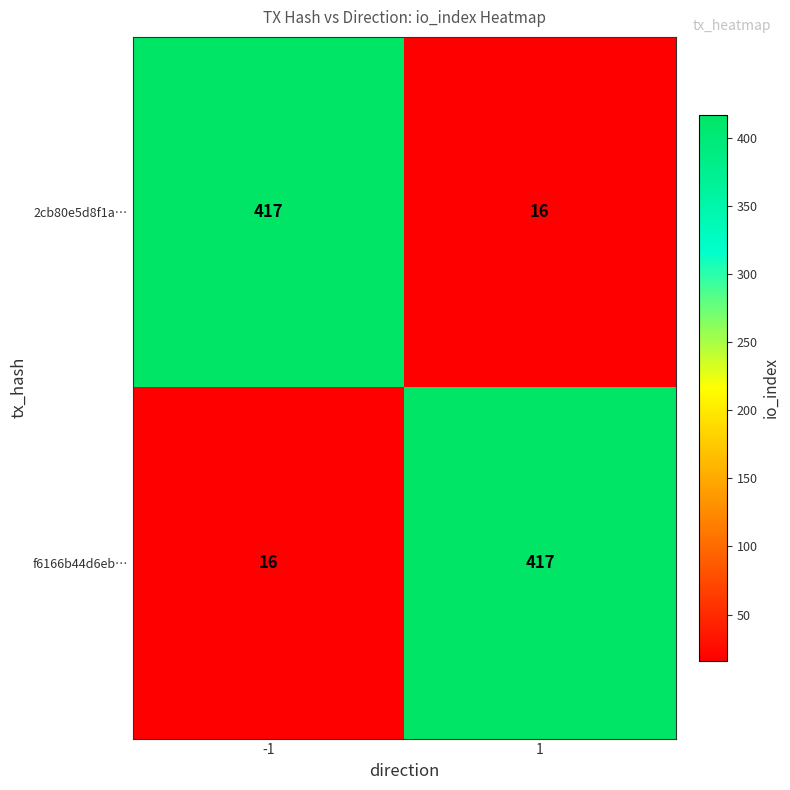

What is the difference between the highest and lowest values at 1?

401